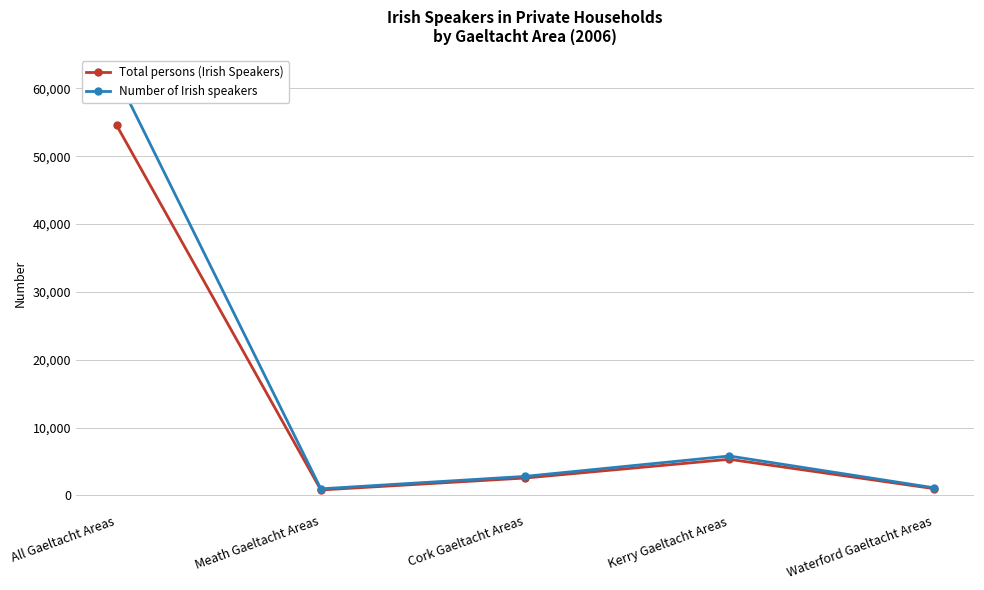

List the series in order of their peak value, lowest first.

Total persons (Irish Speakers), Number of Irish speakers